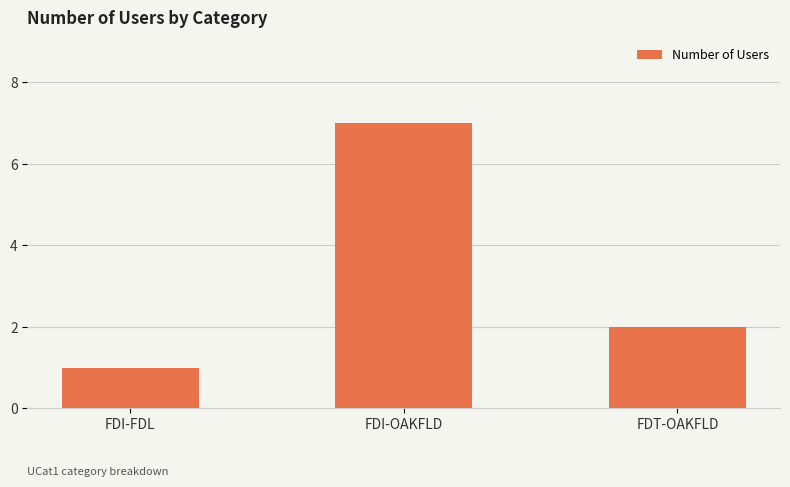

What is the label of the 3rd bar from the right?

FDI-FDL